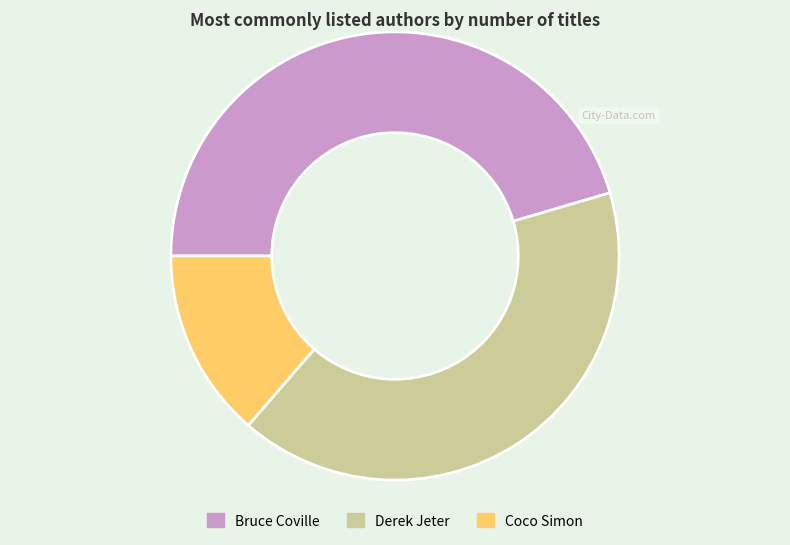

Is the sum of Derek Jeter and Coco Simon greater than half?

Yes